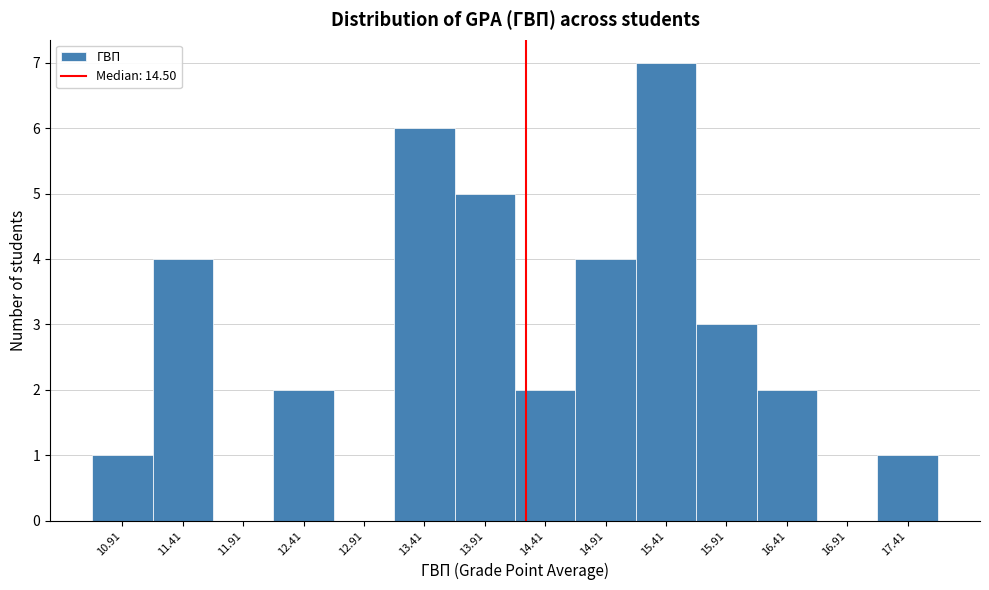

Reading left to right, list all the values displayed in this chart.

10.91=1	11.41=4	11.91=0	12.41=2	12.91=0	13.41=6	13.91=5	14.41=2	14.91=4	15.41=7	15.91=3	16.41=2	16.91=0	17.41=1